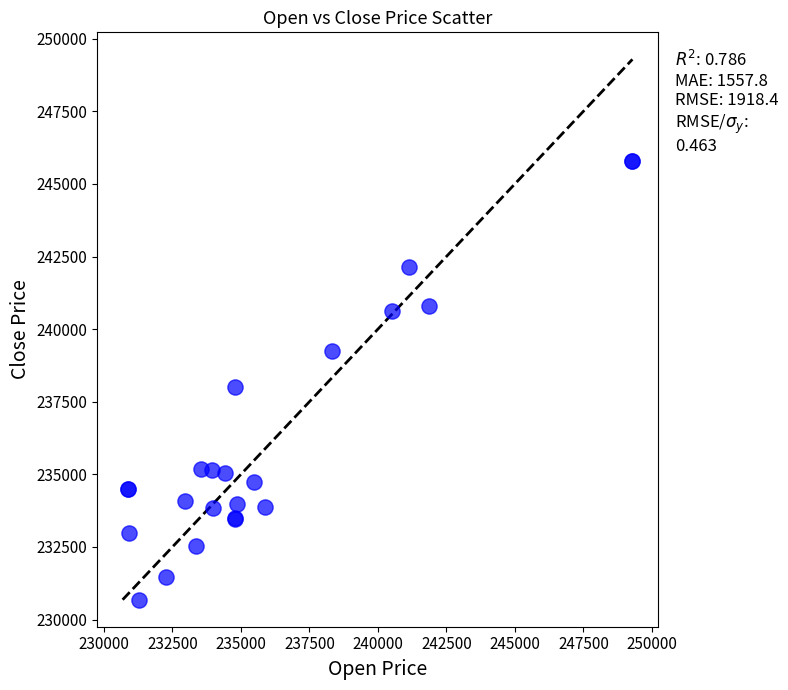

What Y value in the scatter plot is closest to 238234?

237997